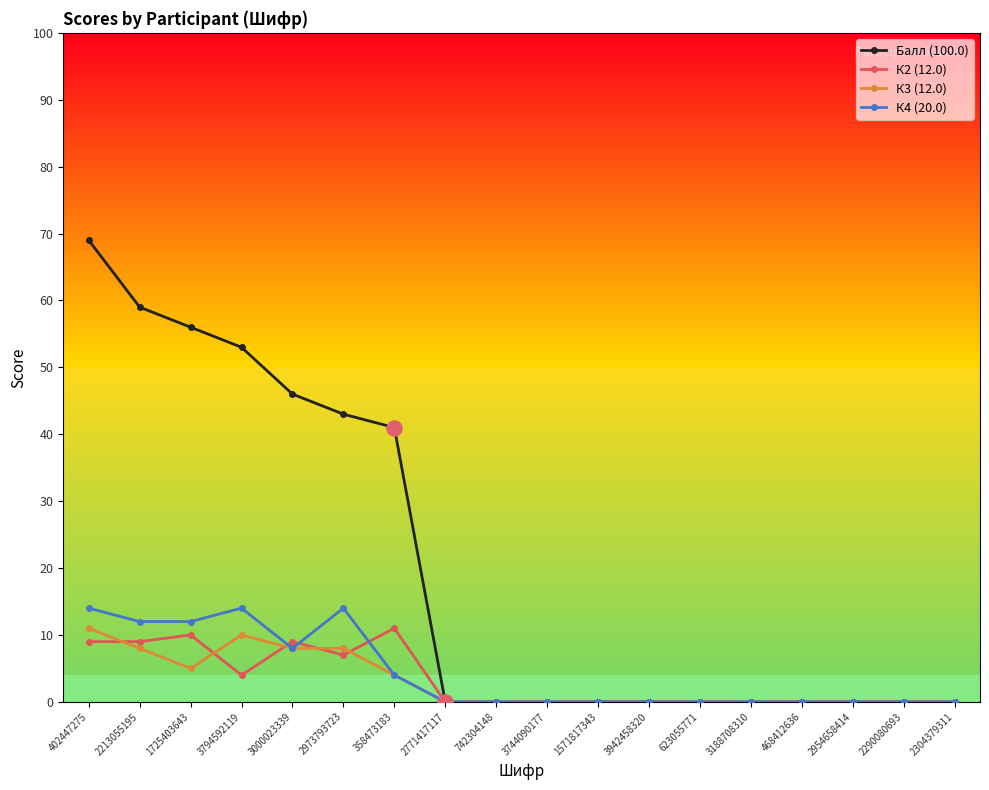

Which series has the largest total across all categories?

Балл (100.0)